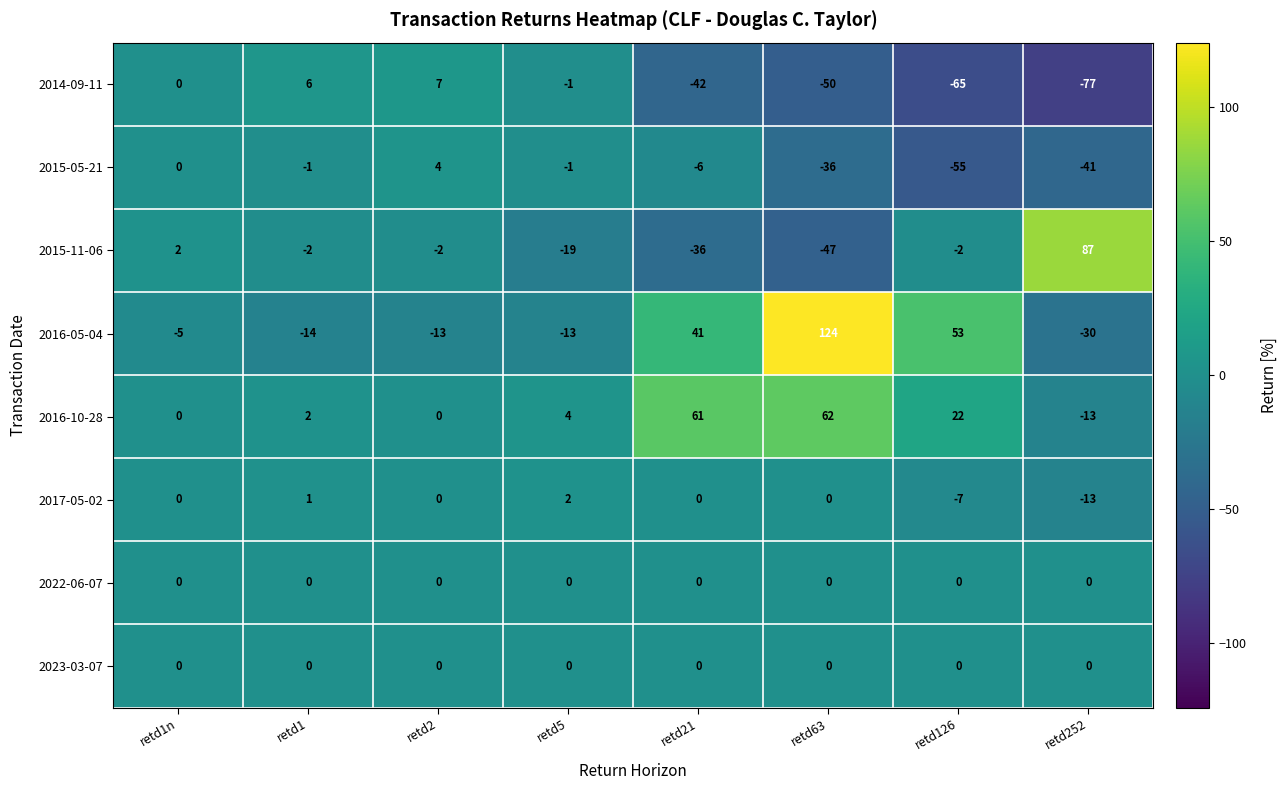

The value of 2016-10-28 at retd63 is 92. True or false?

False